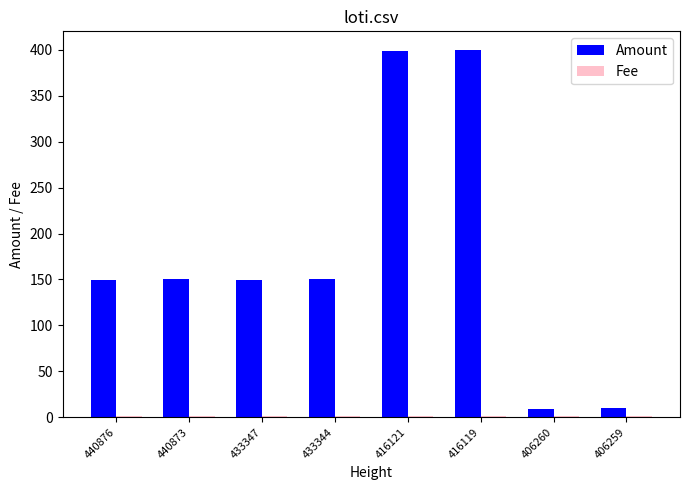

Which series has the largest total across all categories?

Amount